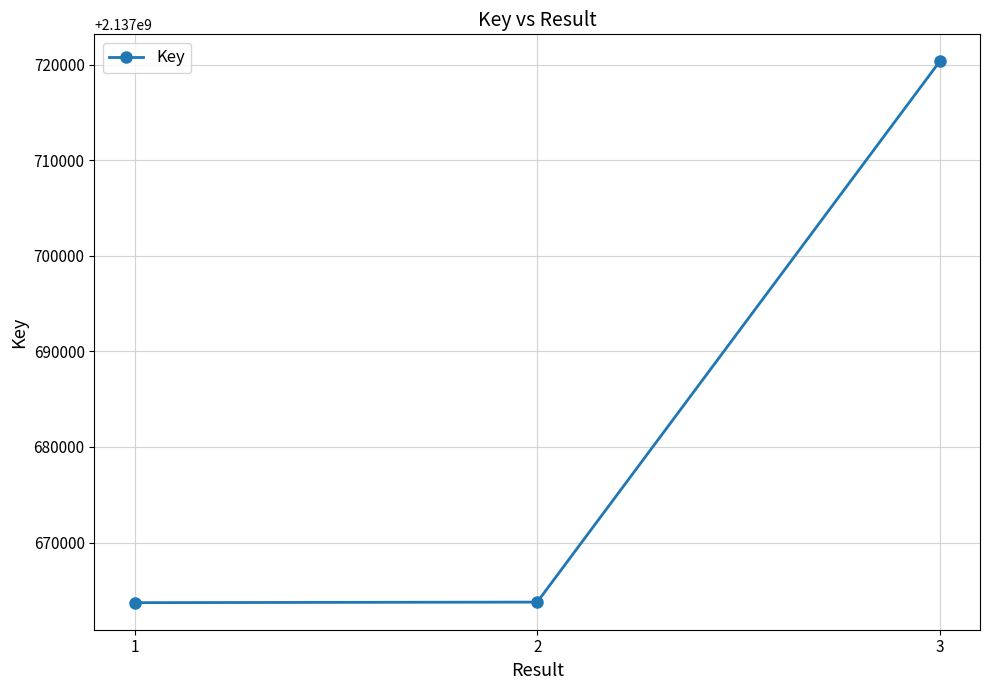

Approximately how many times larger is the value at 2 compared to 3?

1.0